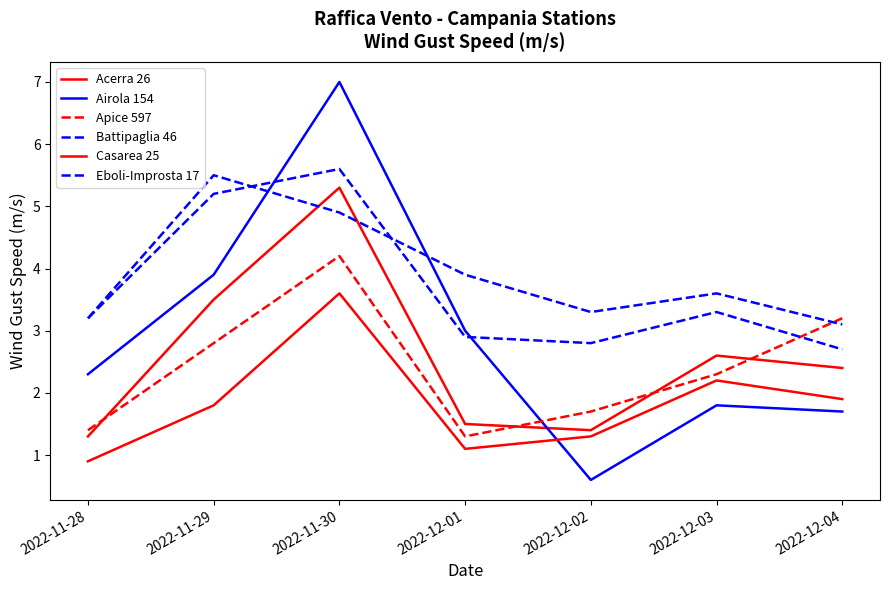

What value does the Casarea 25 series have at 2022-12-02?

1.3